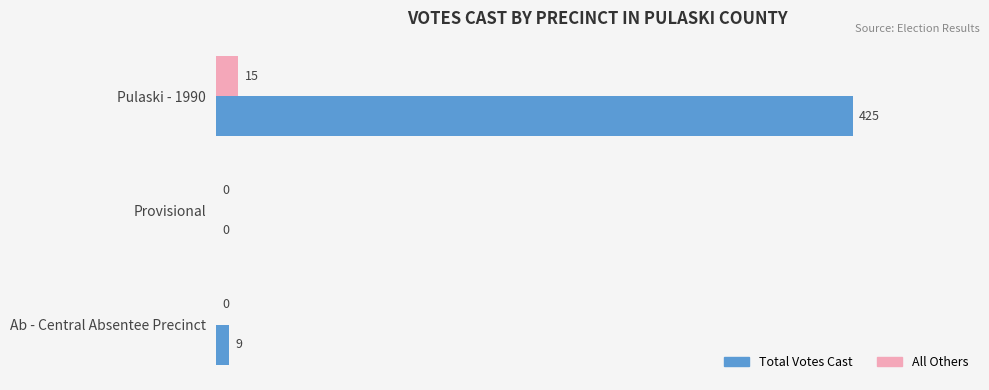

At which category does the chart reach its peak across all series?

Pulaski - 1990